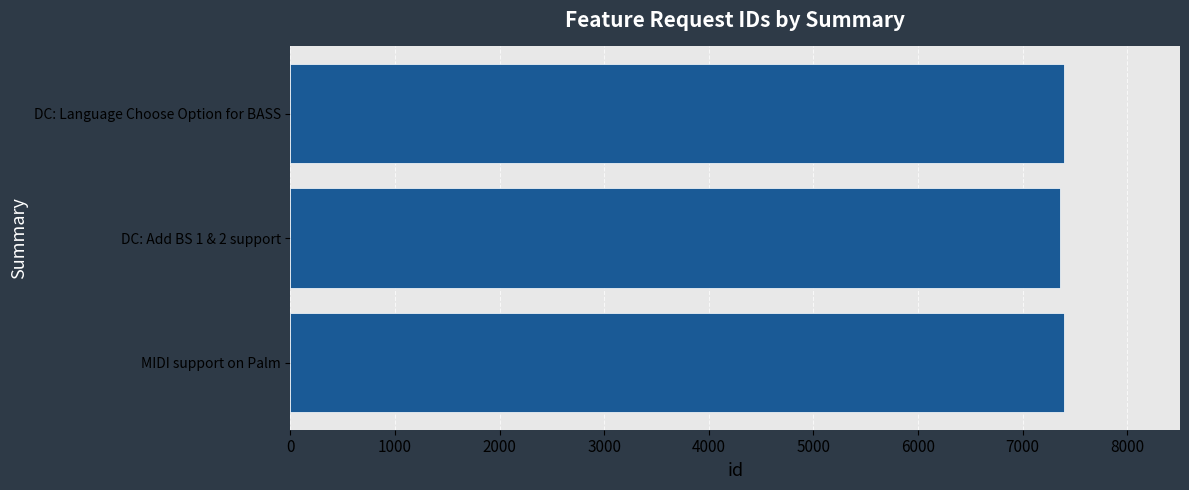

What is the greatest value displayed?

7395